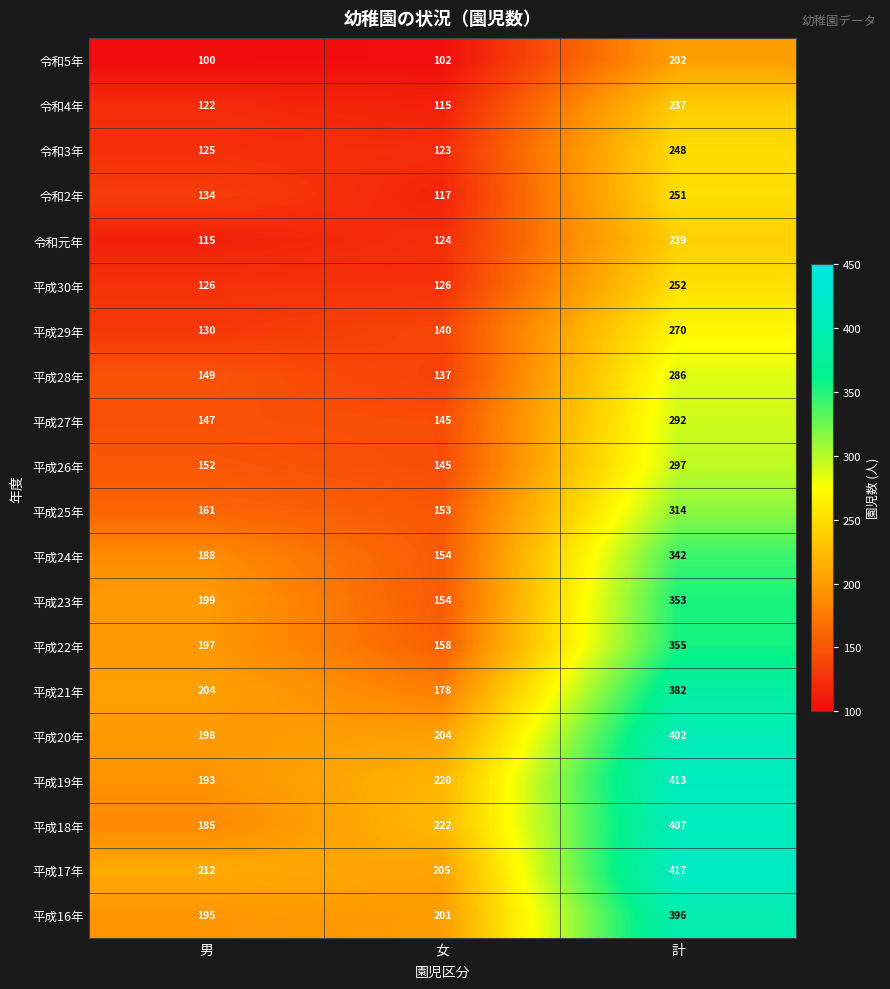

Which series has the widest spread of values?

平成18年